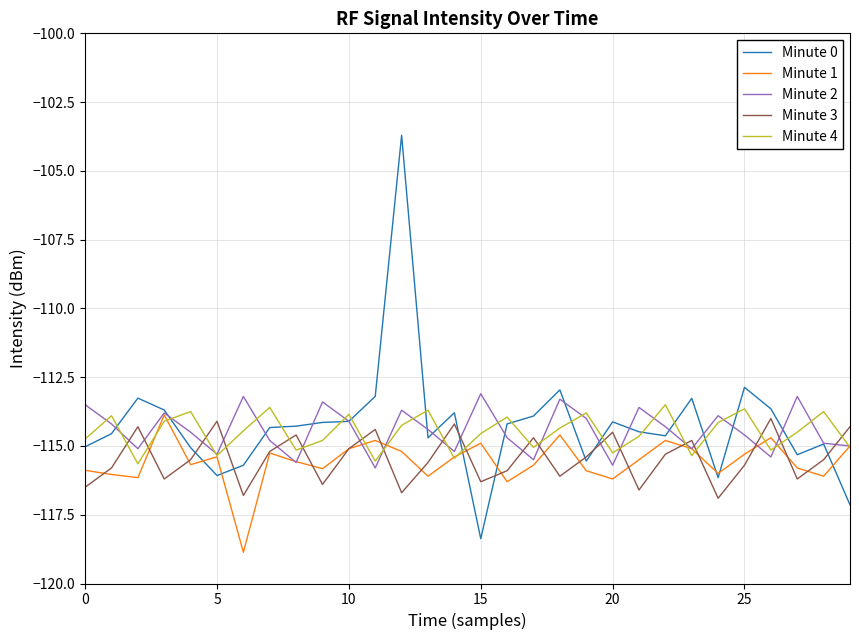

True or false: Minute 4 has more than 1 interior local peaks.

True